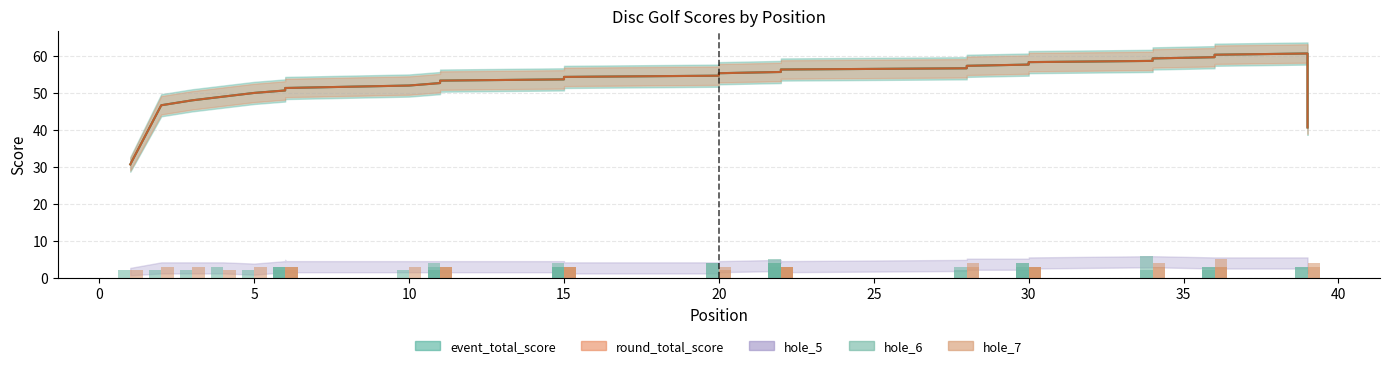

How many bars are there in each group?

2